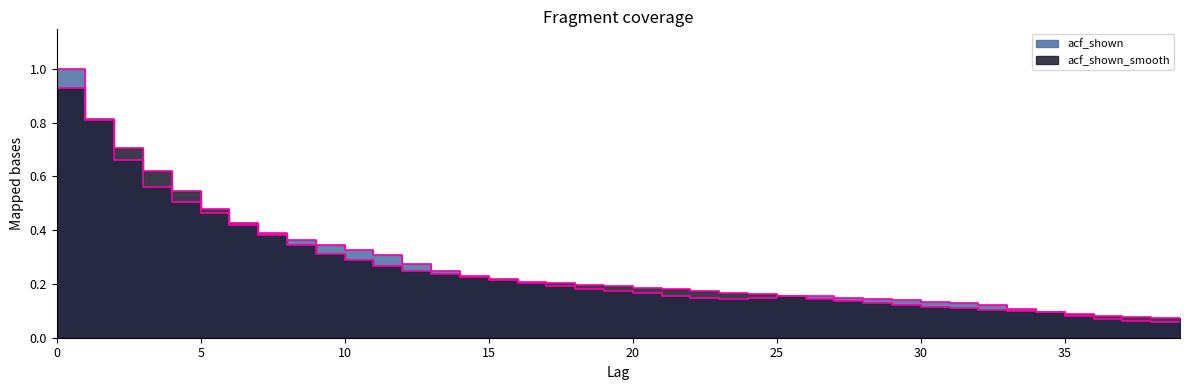

Reading left to right, list all the values displayed in this chart.

acf_shown: 1.0	0.8	0.7	0.6	0.5	0.5	0.4	0.4	0.4	0.3	0.3	0.3	0.3	0.2	0.2	0.2	0.2	0.2	0.2	0.2	0.2	0.2	0.1	0.1	0.1	0.2	0.2	0.1	0.1	0.1	0.1	0.1	0.1	0.1	0.1	0.1	0.1	0.1	0.1	0.1
acf_shown_smooth: 0.9	0.8	0.7	0.6	0.5	0.5	0.4	0.4	0.3	0.3	0.3	0.3	0.2	0.2	0.2	0.2	0.2	0.2	0.2	0.2	0.2	0.2	0.2	0.2	0.2	0.2	0.1	0.1	0.1	0.1	0.1	0.1	0.1	0.1	0.1	0.1	0.1	0.1	0.1	0.1